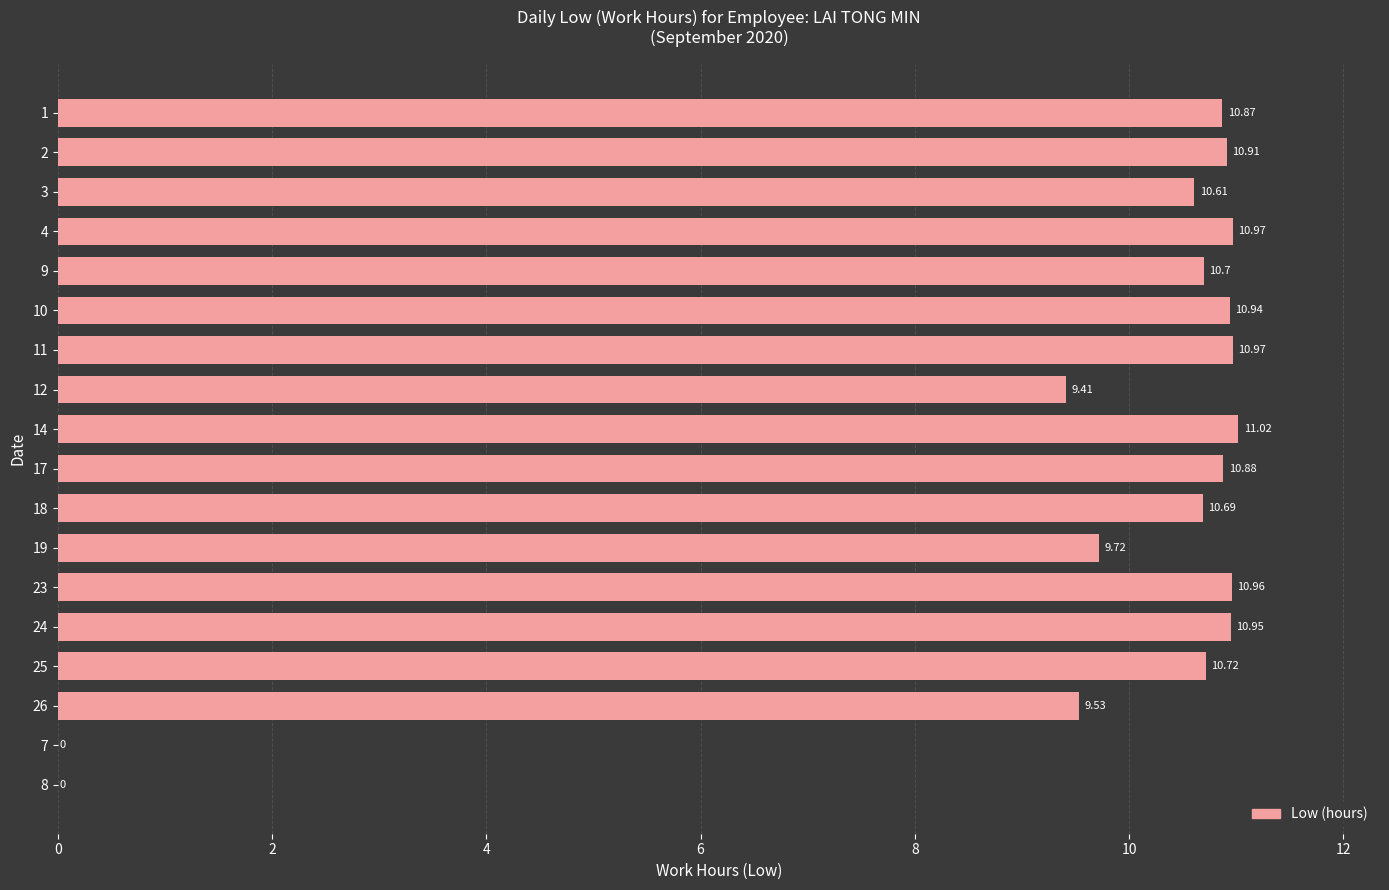

What is the change in value from 9 to 10?

+0.2